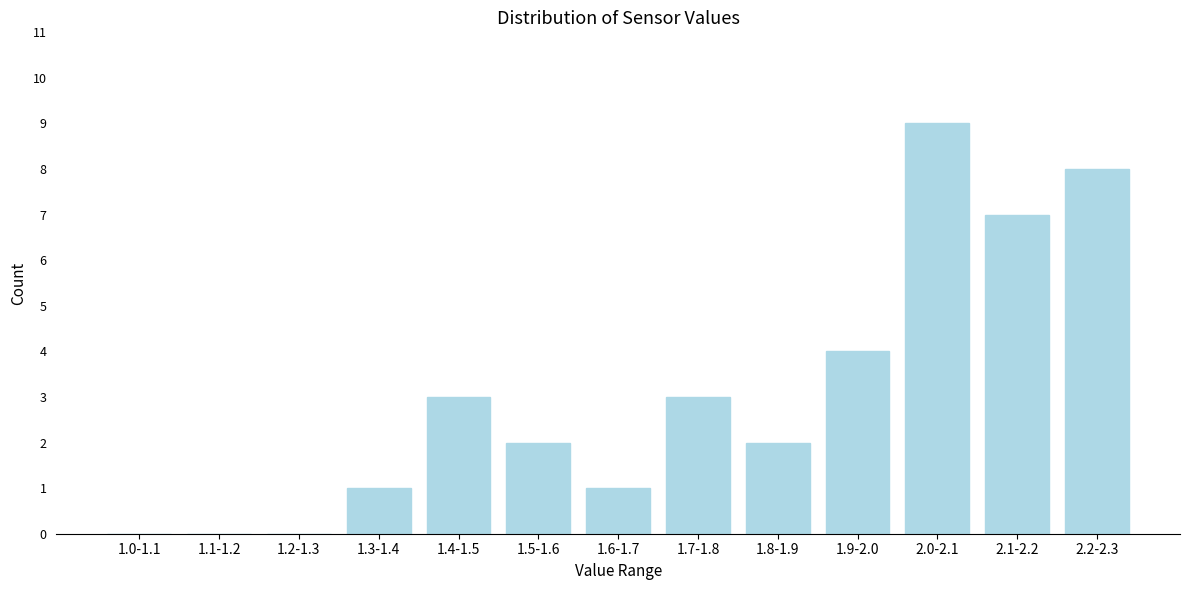

Reading left to right, transcribe all the data shown in this chart.

1.0-1.1=0	1.1-1.2=0	1.2-1.3=0	1.3-1.4=1	1.4-1.5=3	1.5-1.6=2	1.6-1.7=1	1.7-1.8=3	1.8-1.9=2	1.9-2.0=4	2.0-2.1=9	2.1-2.2=7	2.2-2.3=8